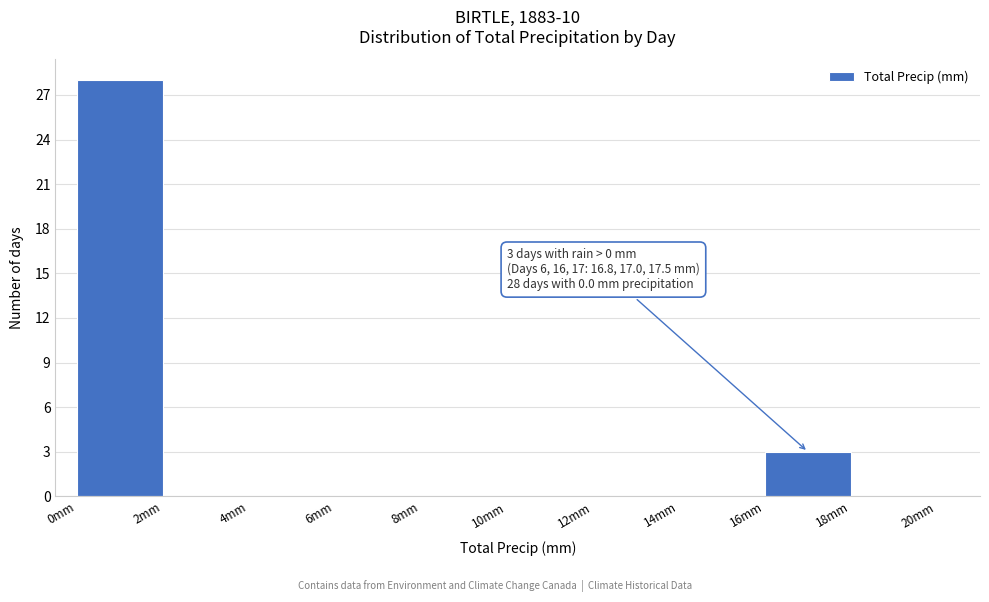

Which range on the x-axis has the tallest bar?

0 to 2